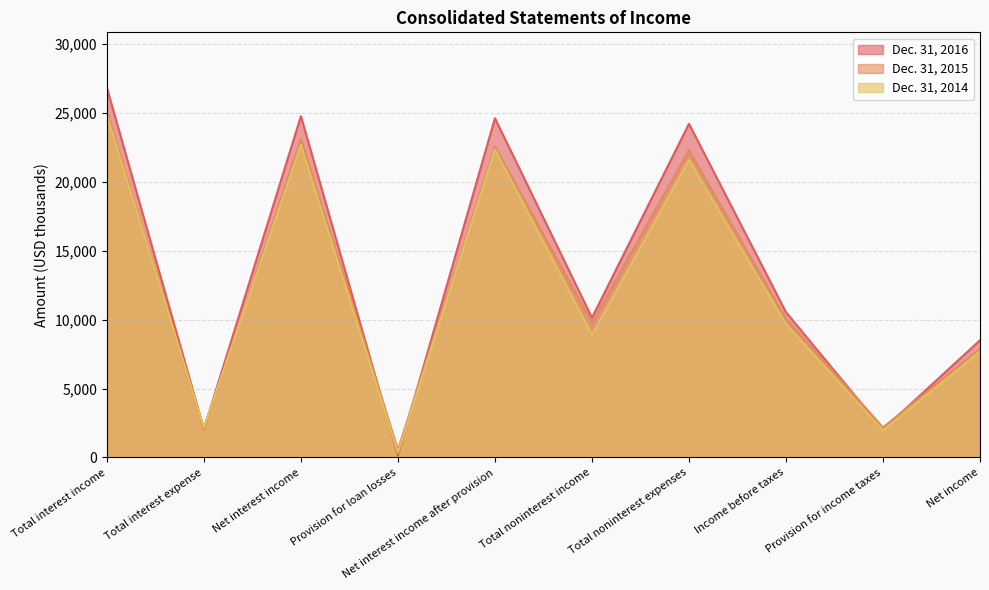

True or false: Dec. 31, 2016 has a value of 3394 at Provision for income taxes.

False